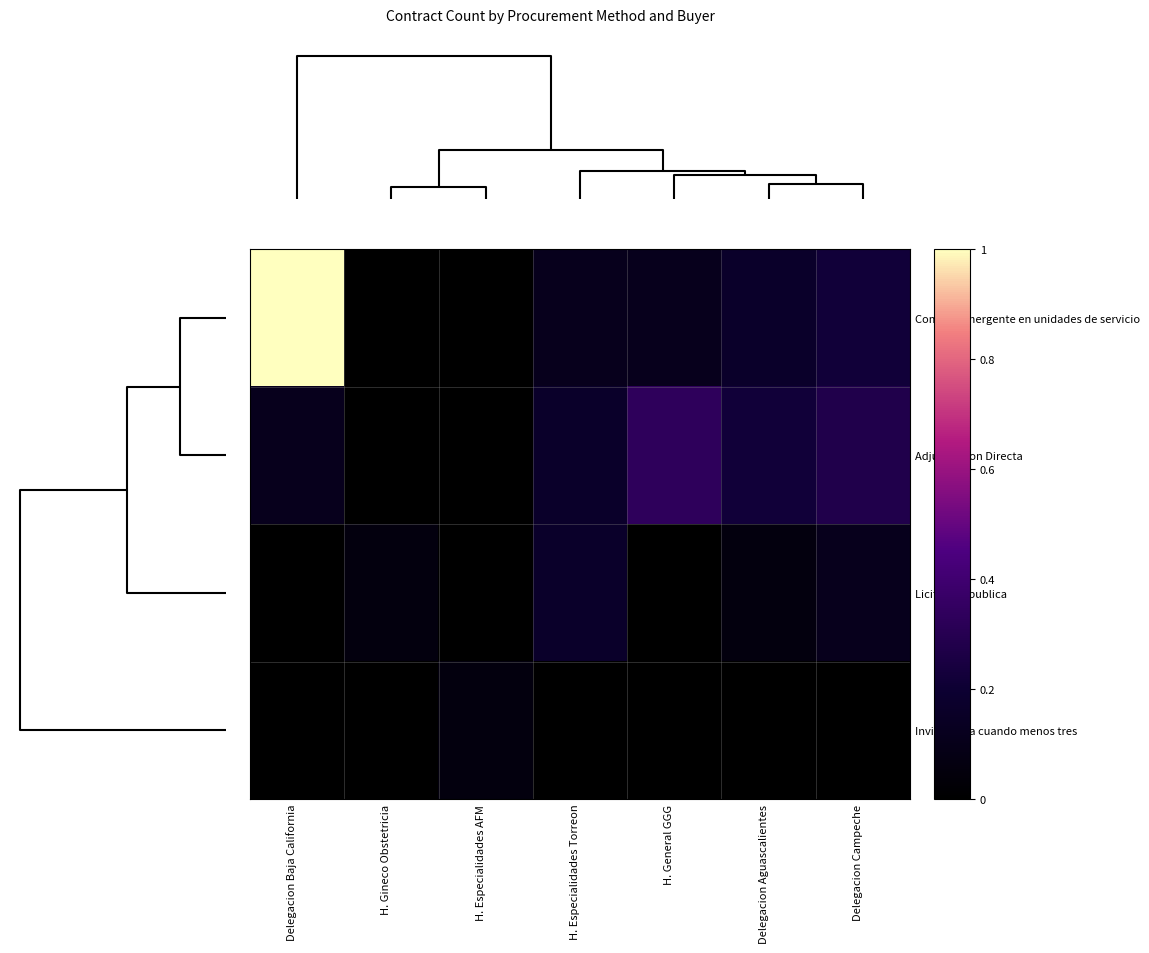

What is the greatest value displayed?

1.0